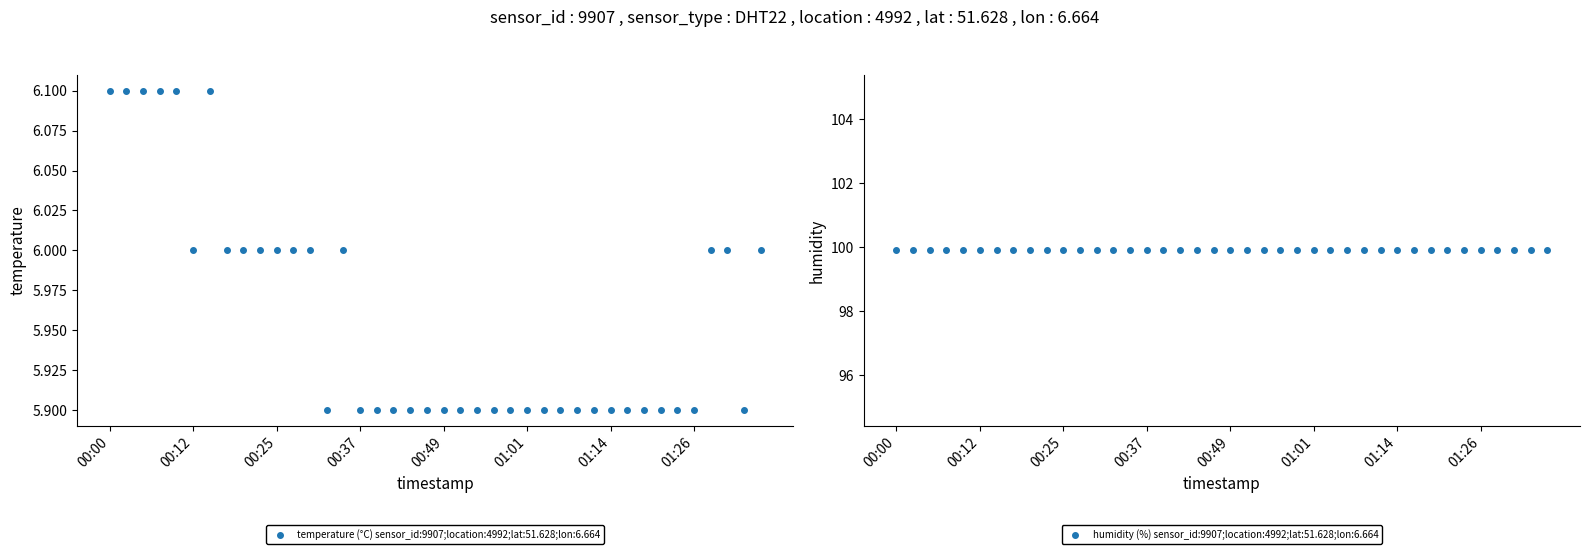

What is the ratio of the value at 01:31 to the value at 00:17?

1.0